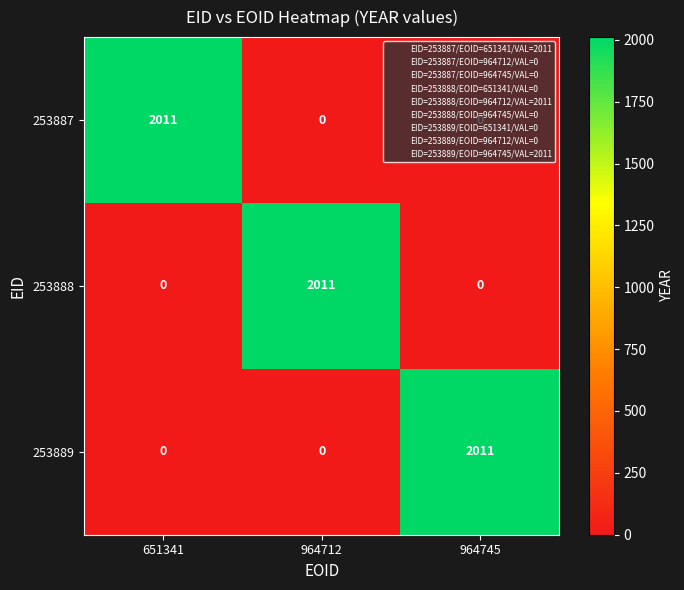

What is the greatest value displayed?

2011